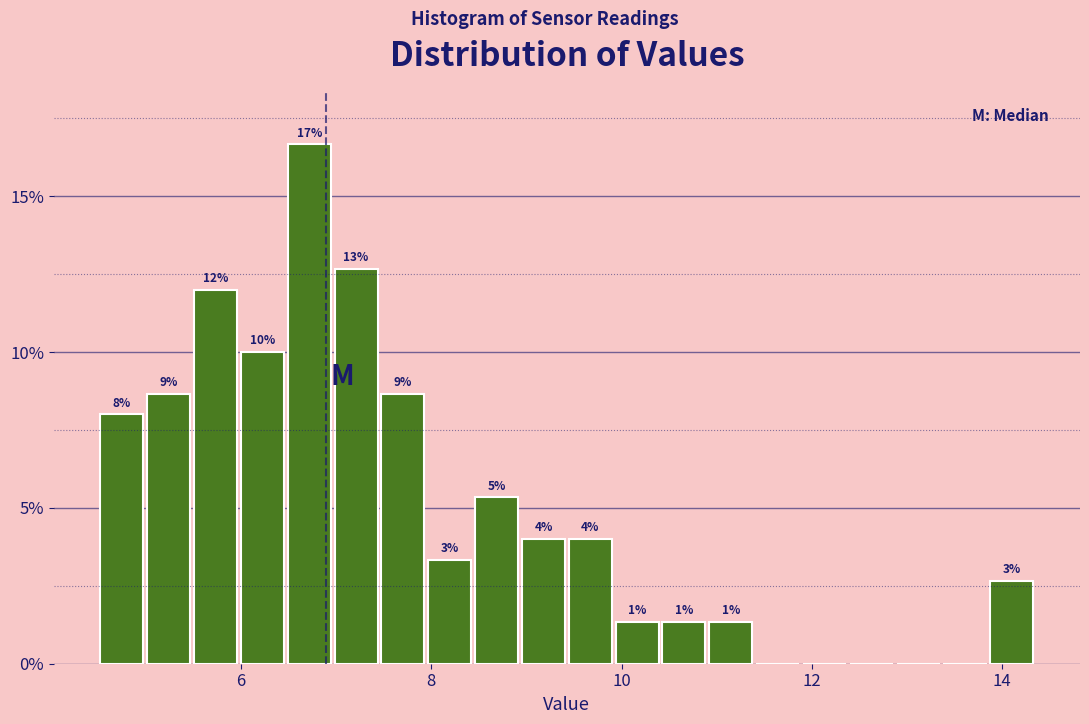

Read against the x-axis, roughly where is the centre of the tallest bar?

6.8